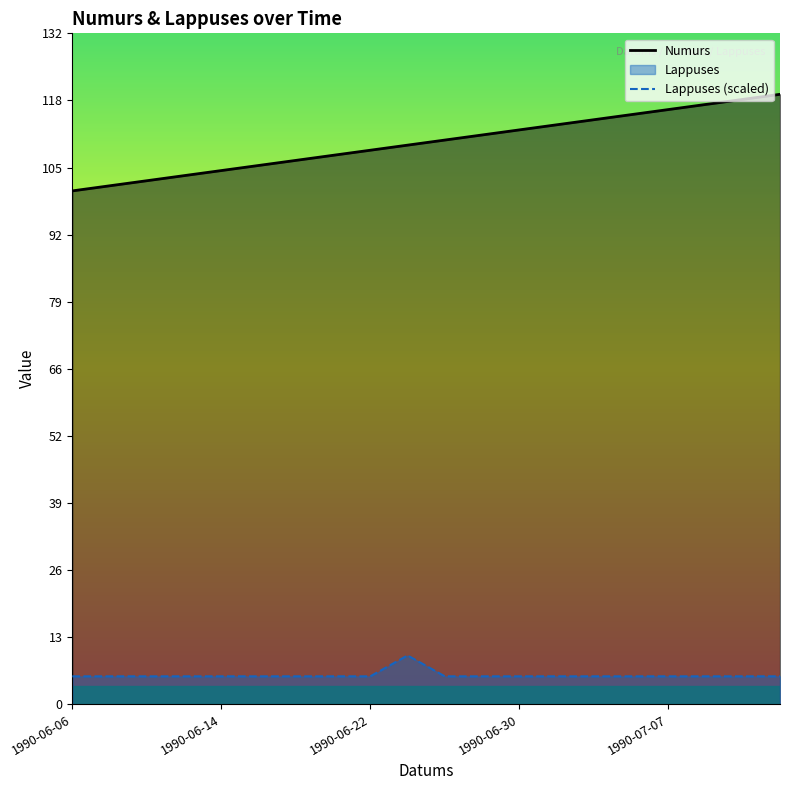

What is the maximum value for Lappuses (scaled)?

9.6